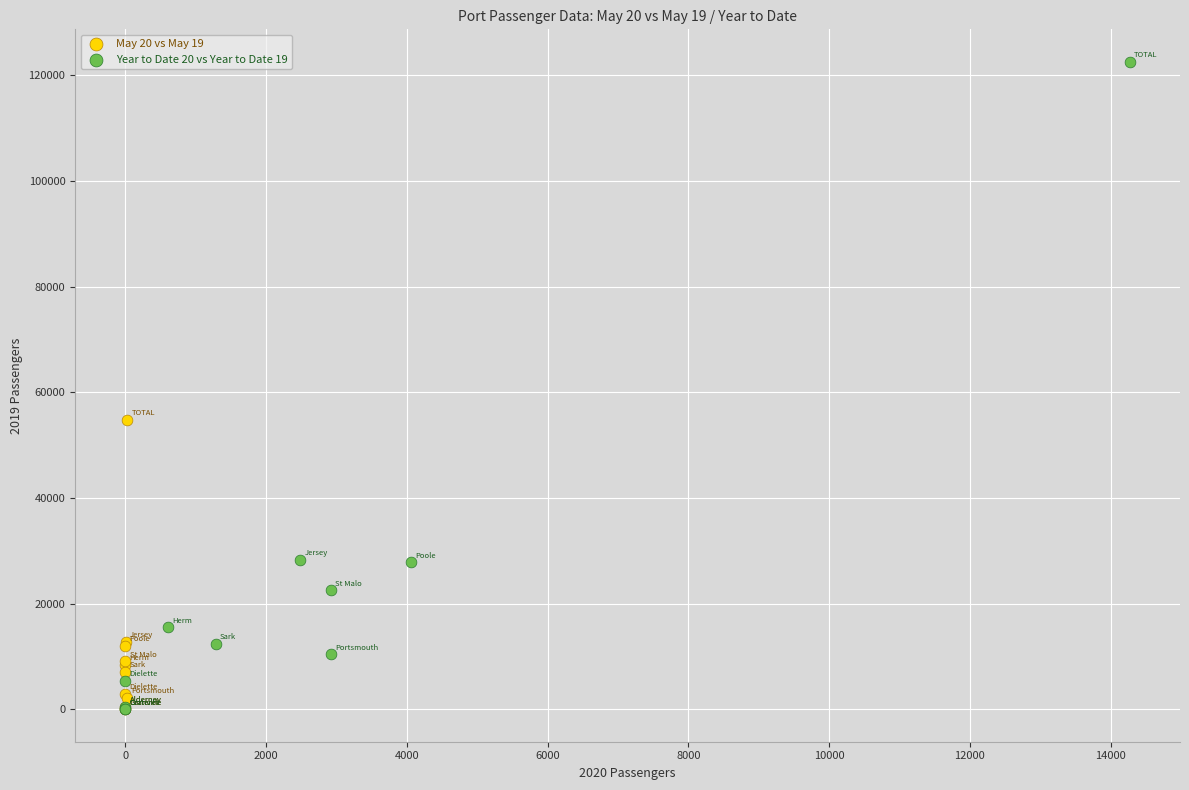

What are all the series names shown in the legend?

May 20 vs May 19, Year to Date 20 vs Year to Date 19